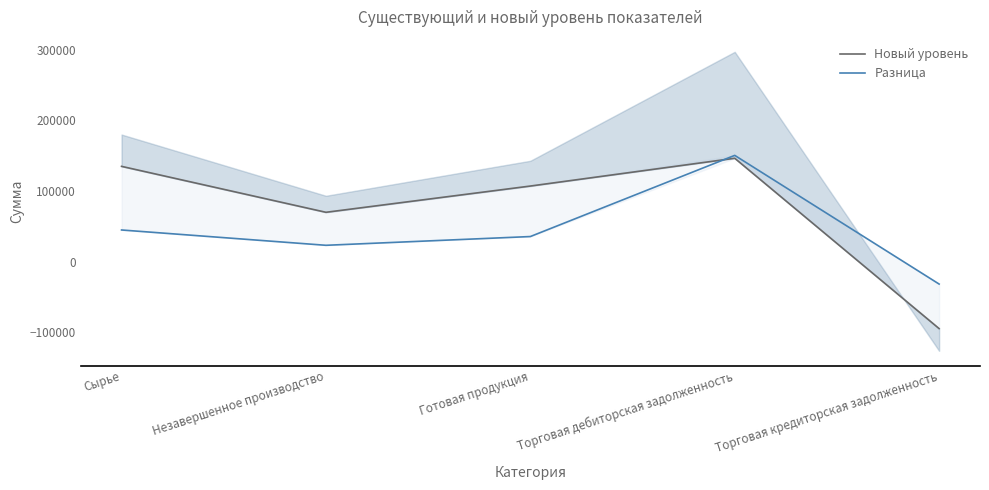

What is the label of the 5th point from the right?

Сырье